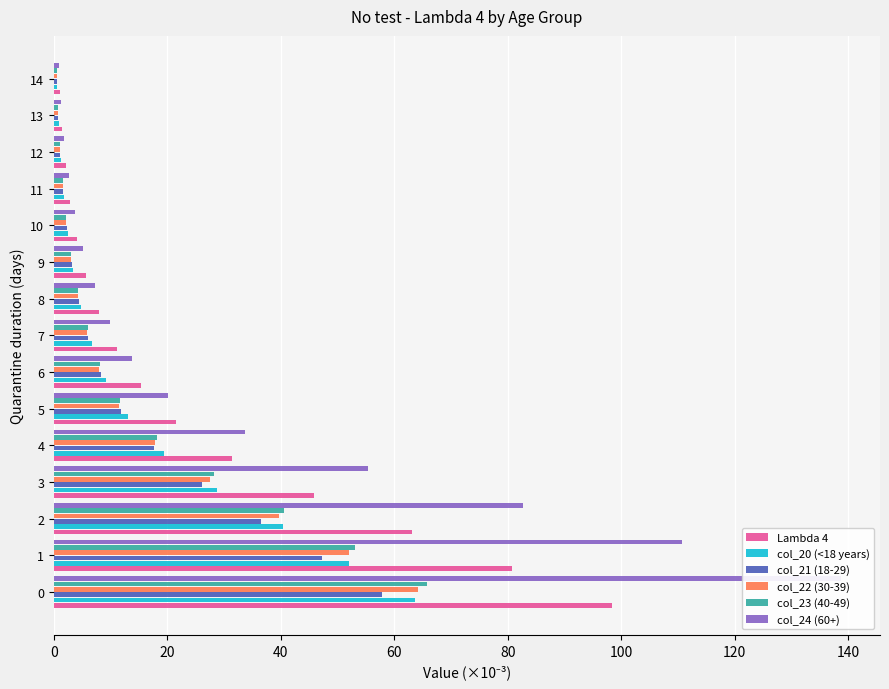

The value of Lambda 4 at 3 is 27.5. True or false?

False